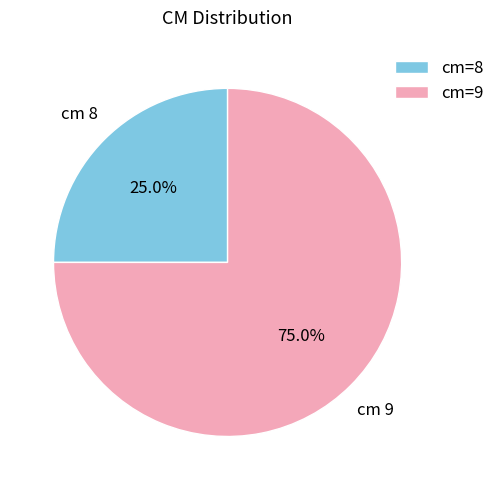

How much of the chart is everything except cm=9?

25.0%